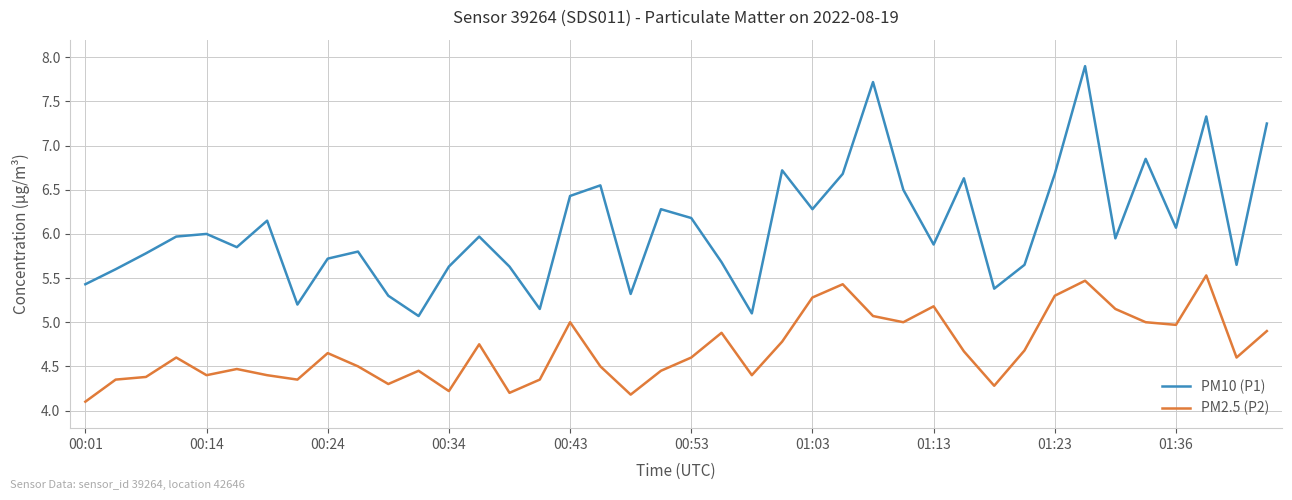

List the series in order of their peak value, lowest first.

PM2.5 (P2), PM10 (P1)